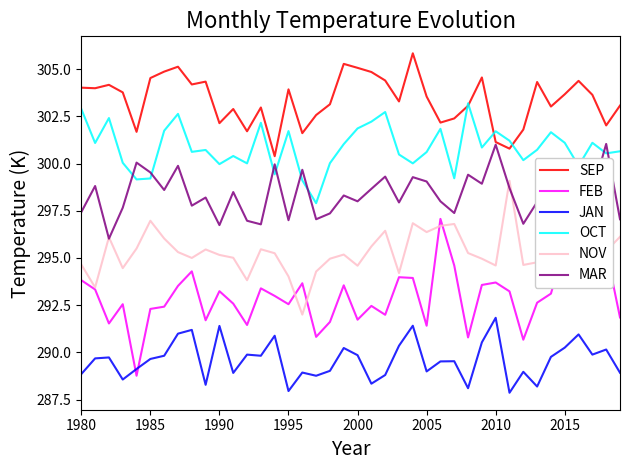

Which series has the largest total across all categories?

SEP